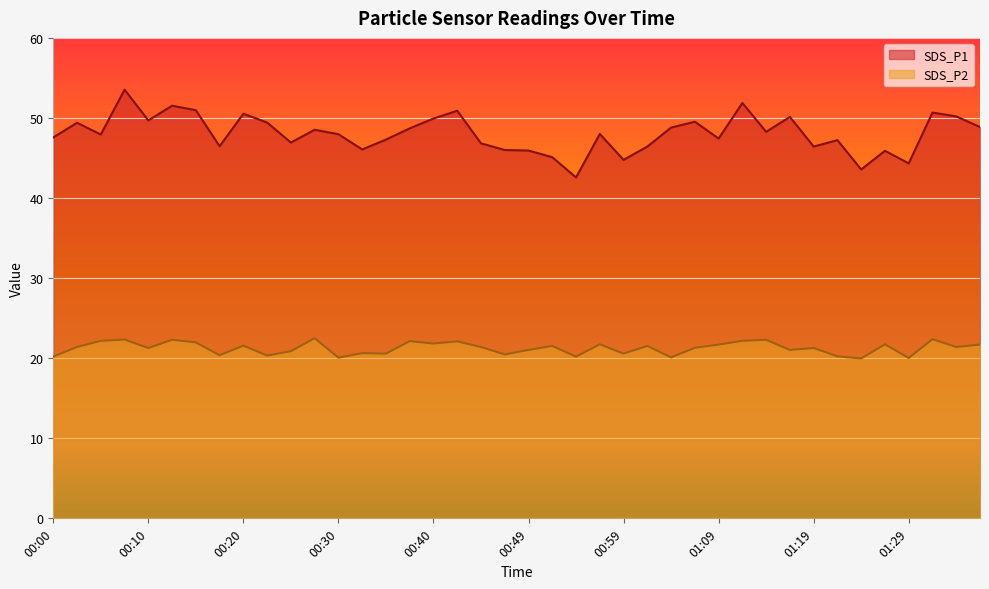

True or false: SDS_P2 and SDS_P1 cross at least once.

False